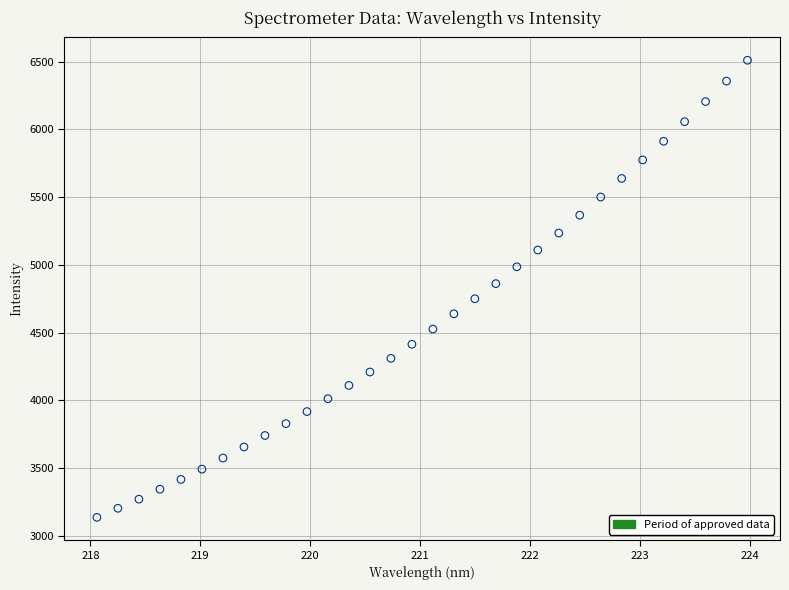

What is the range of X values (max minus min)?

5.9